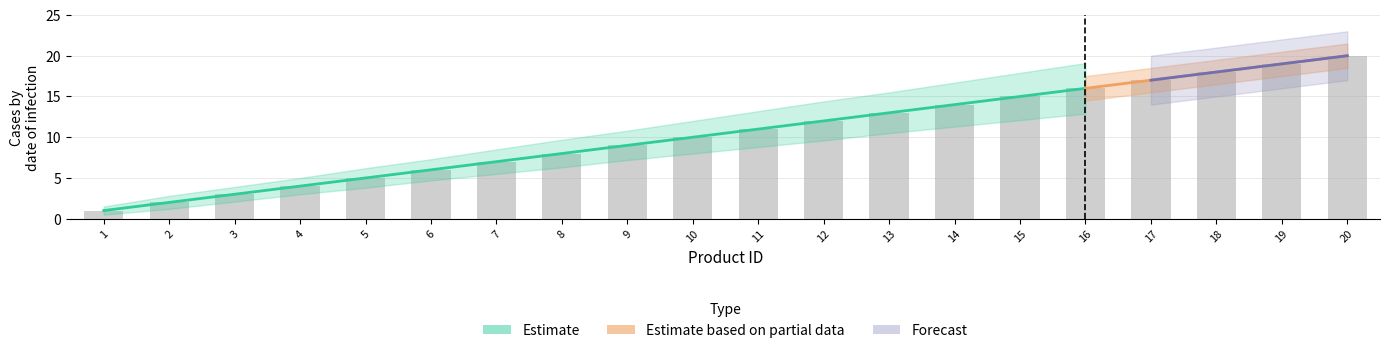

How many groups of bars are there?

20